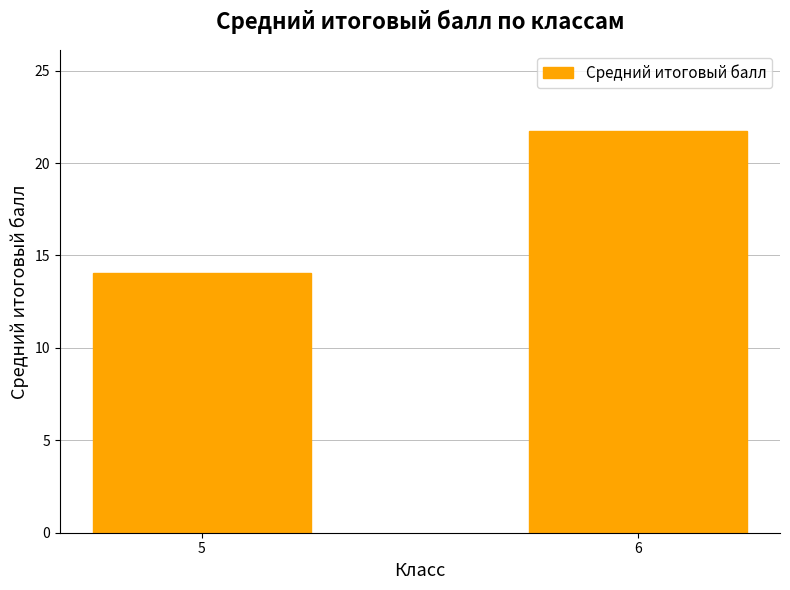

List the labels in order of value, largest first.

6, 5